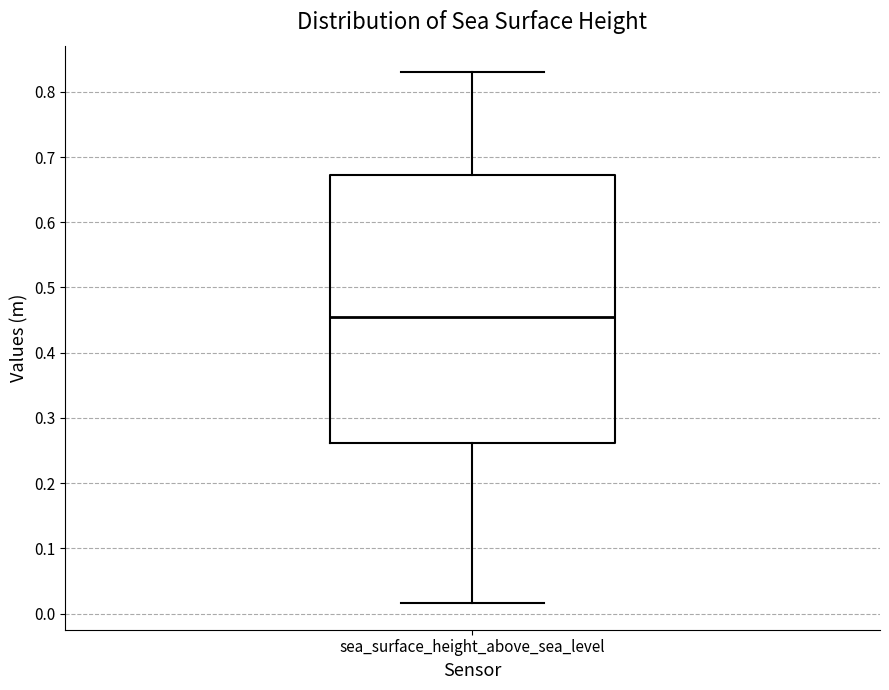

Where is the lower edge of the box for sea_surface_height_above_sea_level on the y-axis? The values are not printed on the chart, so give them approximately, as read against the axis.

0.26